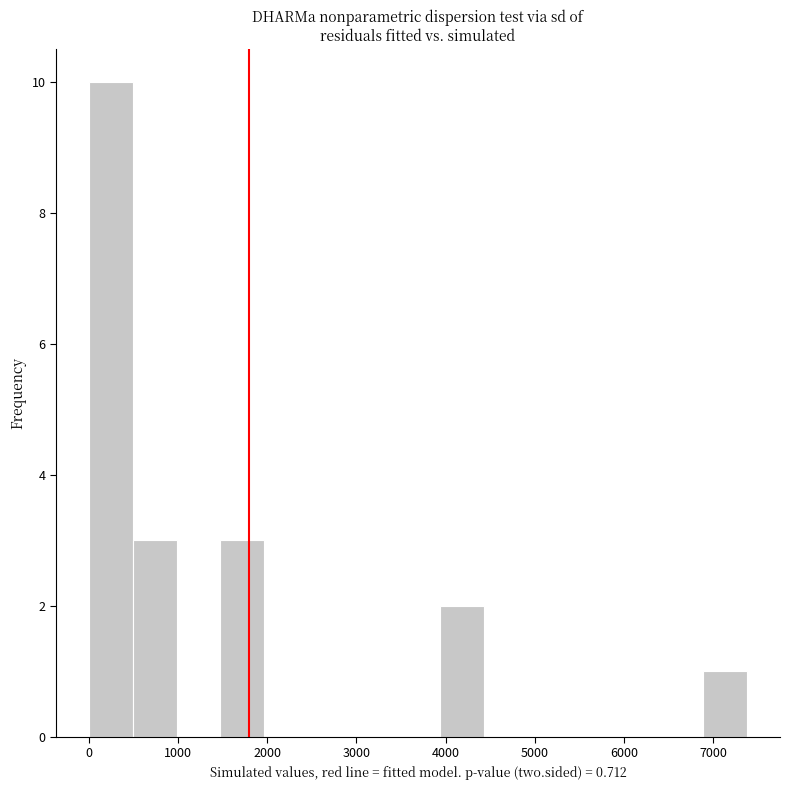

Reading left to right, list every bar in this chart as the range it spans on the x-axis followed by its height. Neither the bar edges nor the heights are printed on the chart, so give them approximately, as read against the axes.

0 to 500: 10
500 to 1000: 3
1000 to 1500: 0
1500 to 2000: 3
2000 to 2500: 0
2500 to 3000: 0
3000 to 3400: 0
3400 to 3900: 0
3900 to 4400: 2
4400 to 4900: 0
4900 to 5400: 0
5400 to 5900: 0
5900 to 6400: 0
6400 to 6900: 0
6900 to 7400: 1